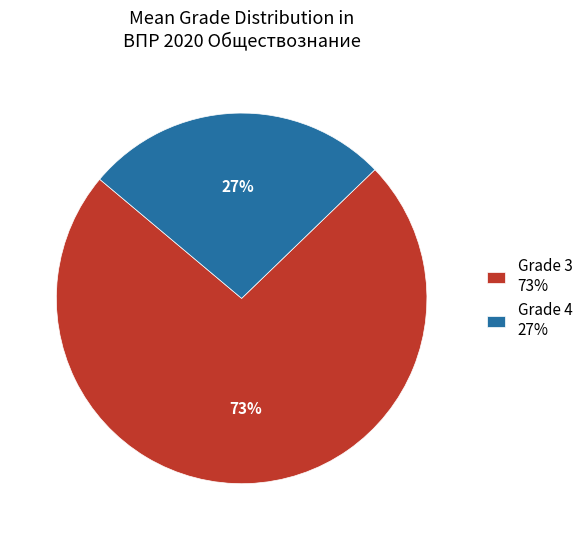

To the nearest percent, what is the average slice percentage?

50%